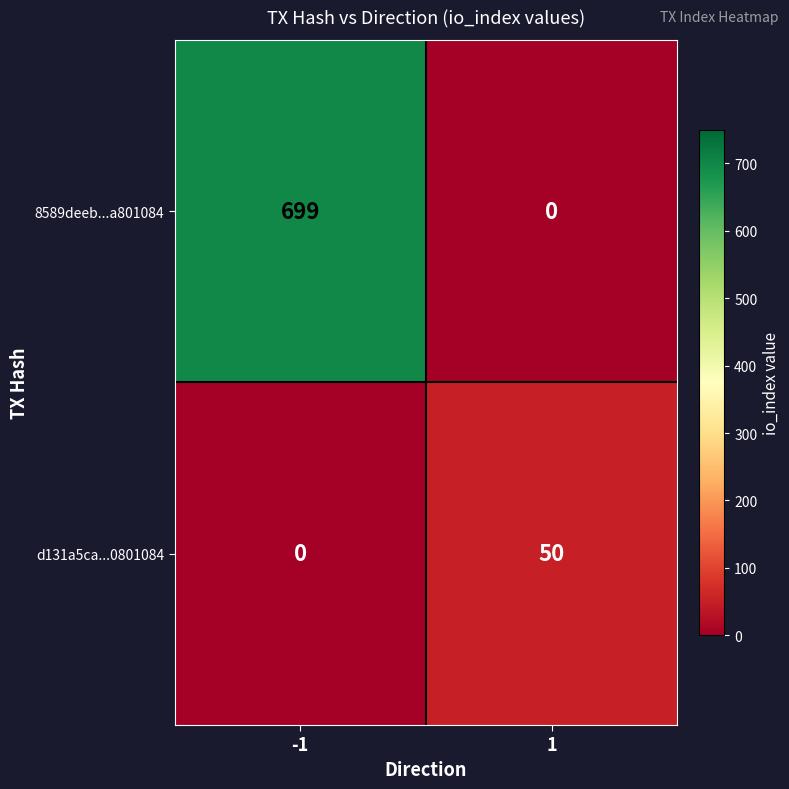

The value of d131a5ca...0801084 at 1 is 30. True or false?

False